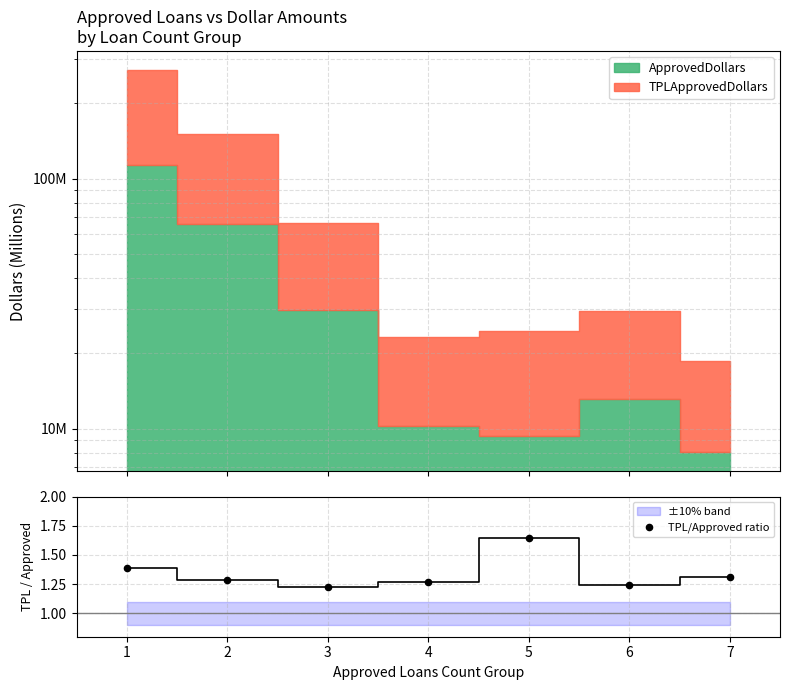

What is the change in value from 4 to 5?

+0.4